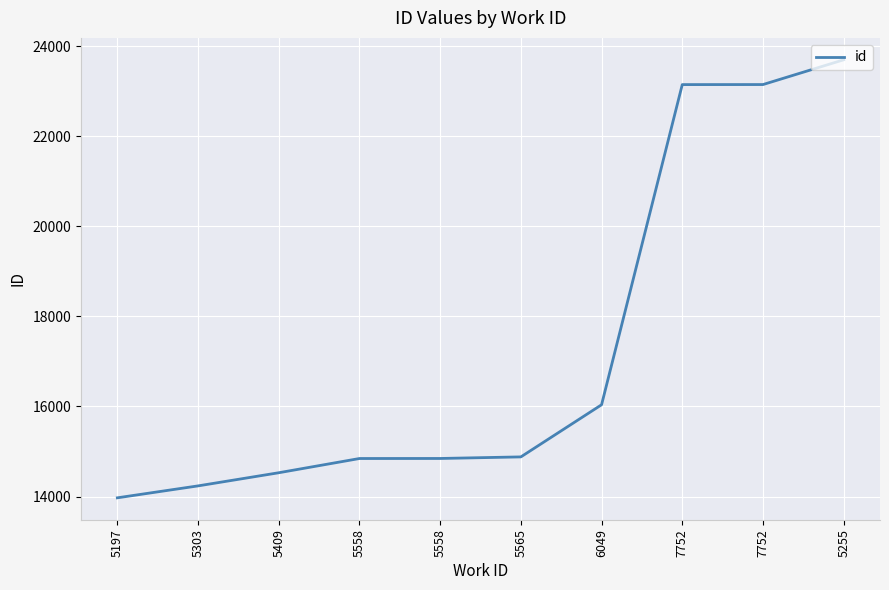

Reading left to right, transcribe all the data shown in this chart.

5197=13971	5303=14236	5409=14528	5558=14844	5558=14845	5565=14880	6049=16038	7752=23149	7752=23150	5255=23700